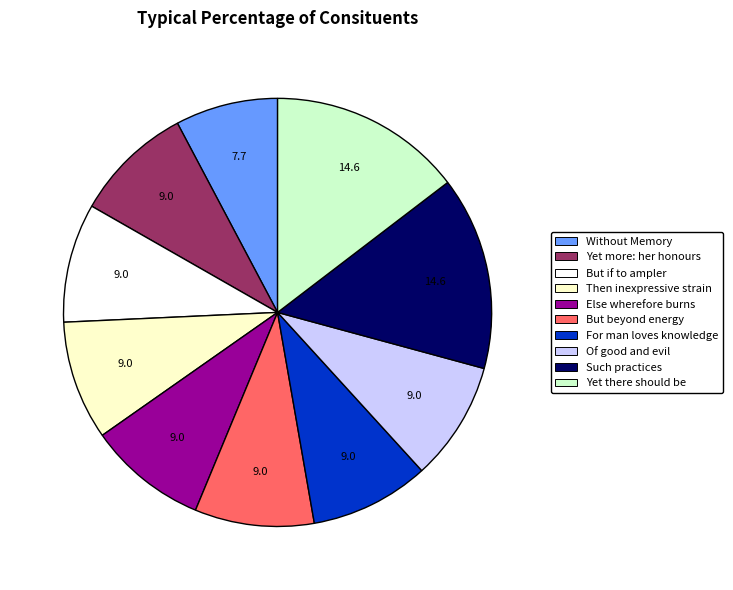

Is it true that Without Memory is 8% of the pie?

True